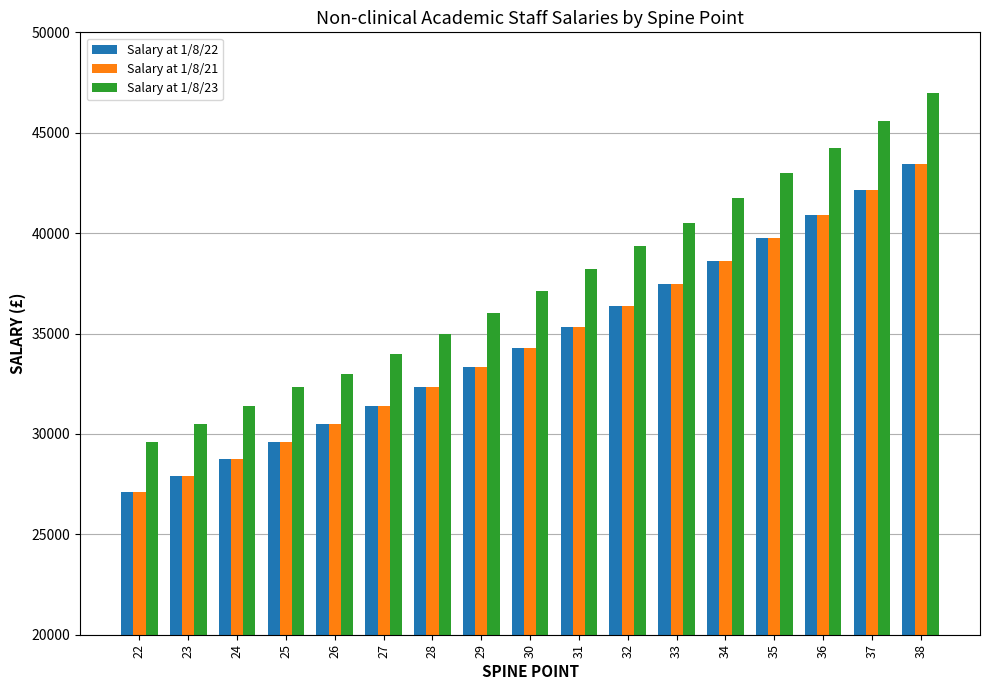

What is the total value across all series at 31?

108857.9